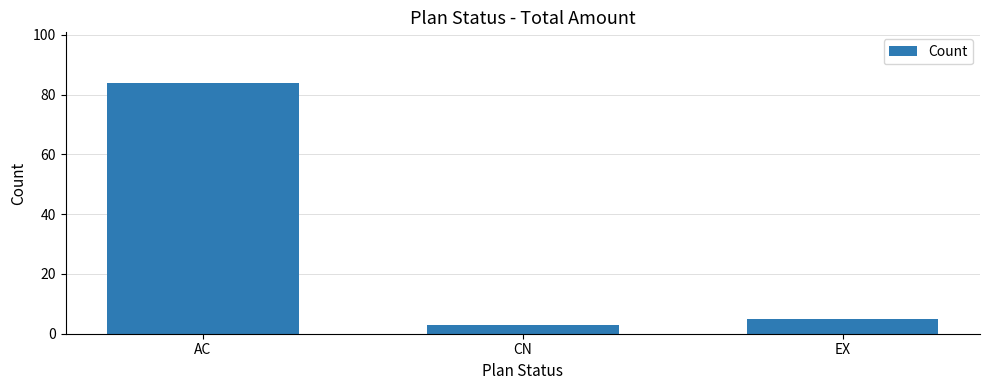

The value at AC is 84. True or false?

True